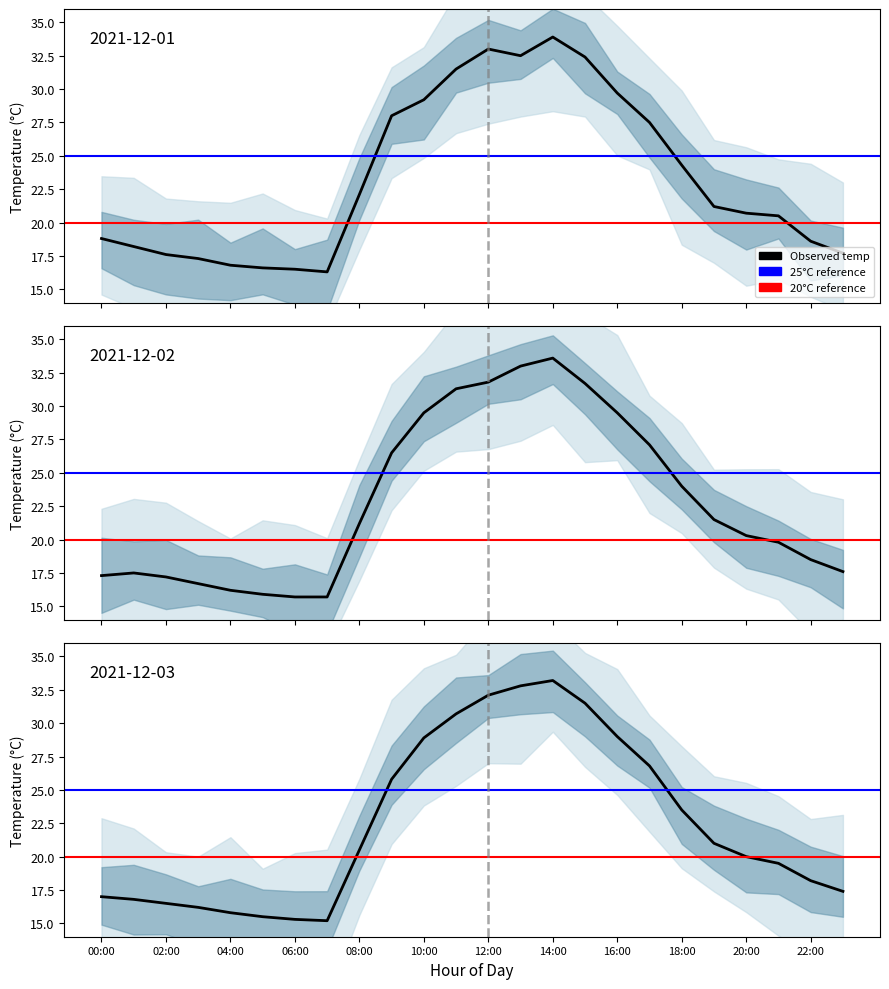

What is the sum of the 25°C reference values at 02:00 and 00:00?

50